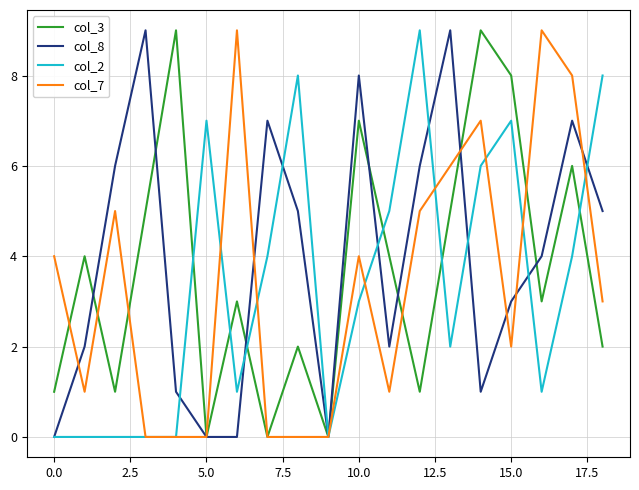

The value of col_7 at 10.0 is 4. True or false?

True